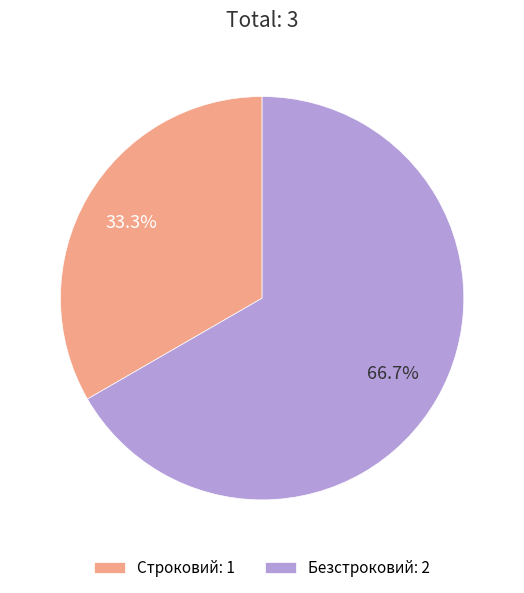

To the nearest percent, what percentage of the pie is Безстроковий?

67%